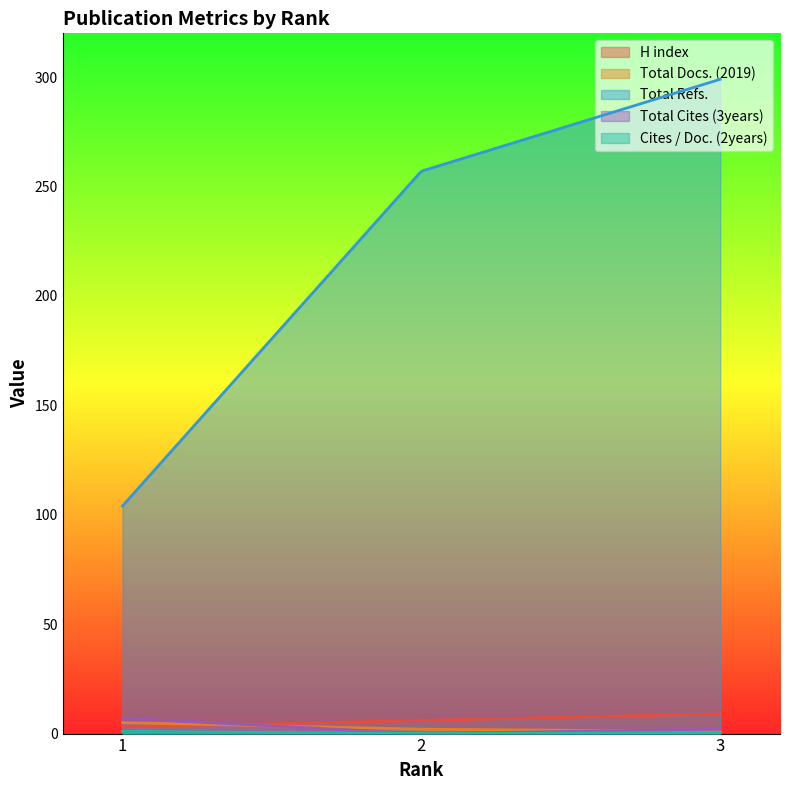

What is the total value across all series at 3?

311.3